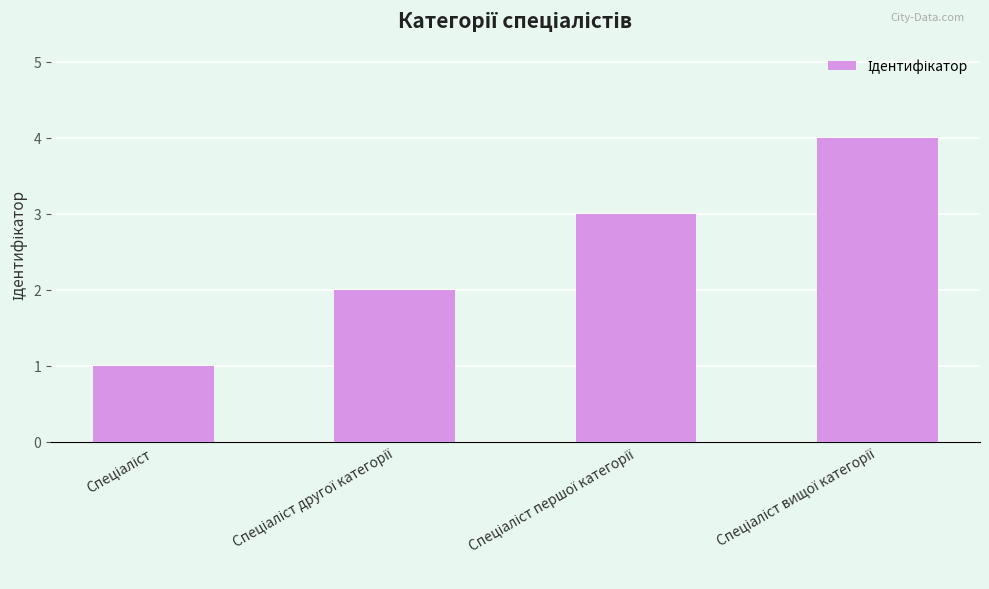

What is the maximum value shown in the chart?

4